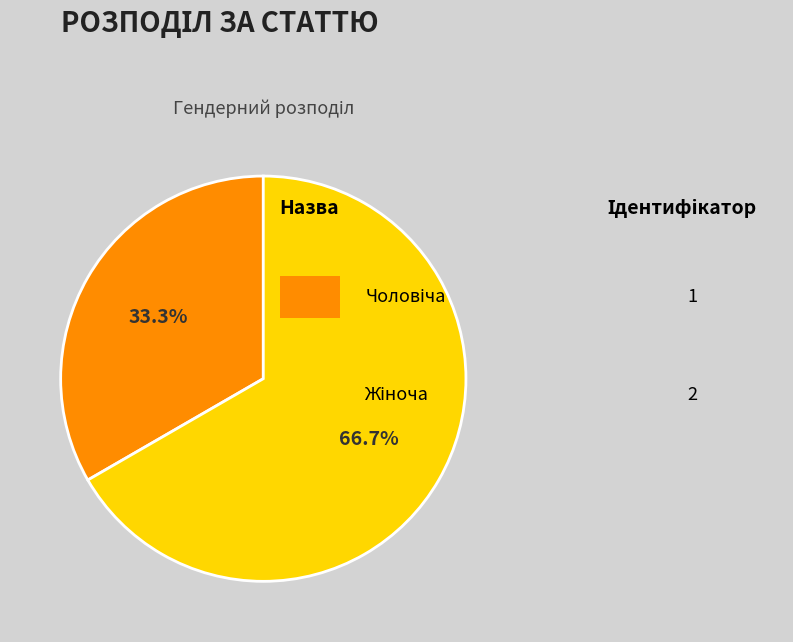

Does any single category account for the majority?

Yes